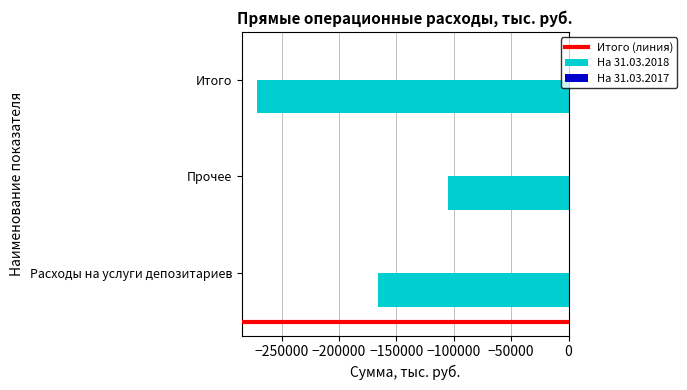

List the labels in order of value, smallest first.

Итого, Расходы на услуги депозитариев, Прочее